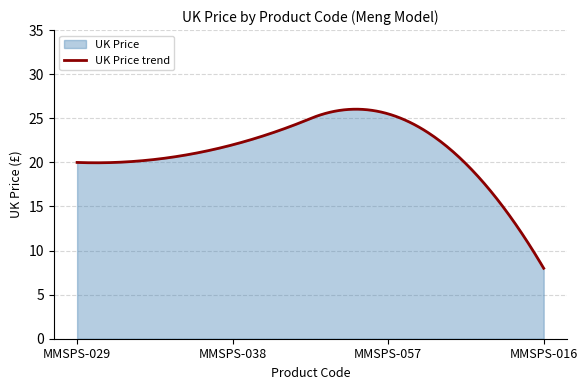

How many distinct data groups are displayed?

1